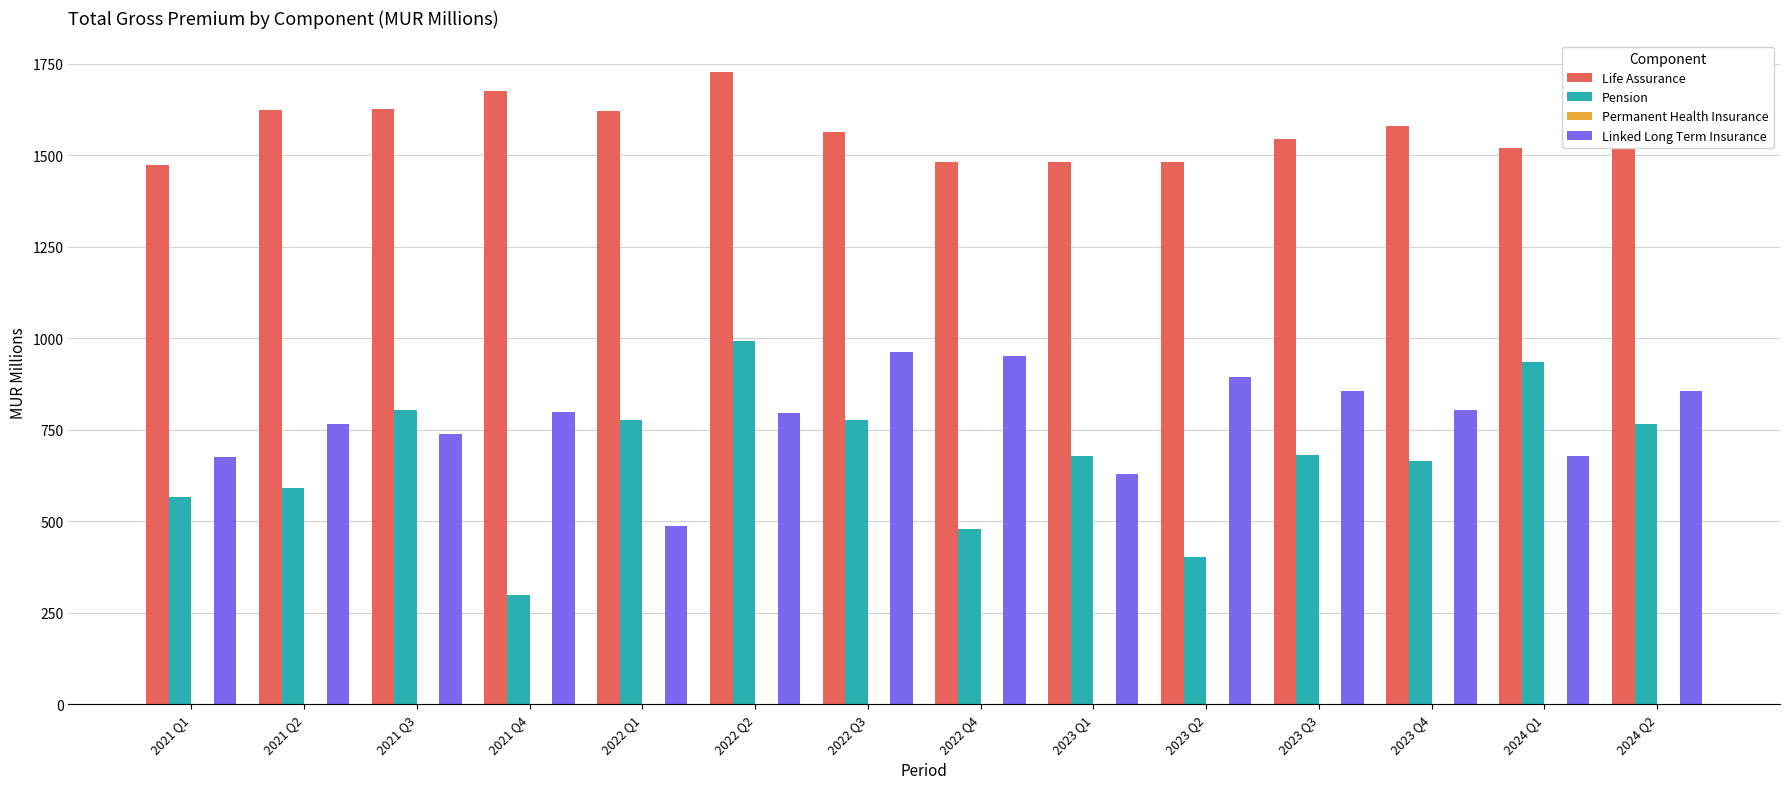

At which label is Pension closest to 644?

2023 Q4